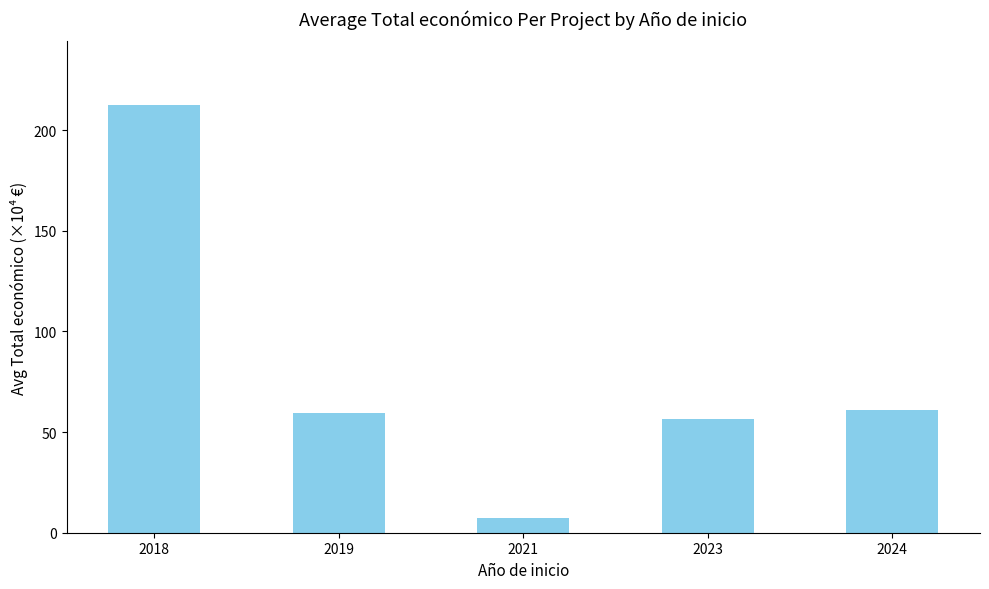

Approximately how many times larger is the value at 2023 compared to 2018?

0.3